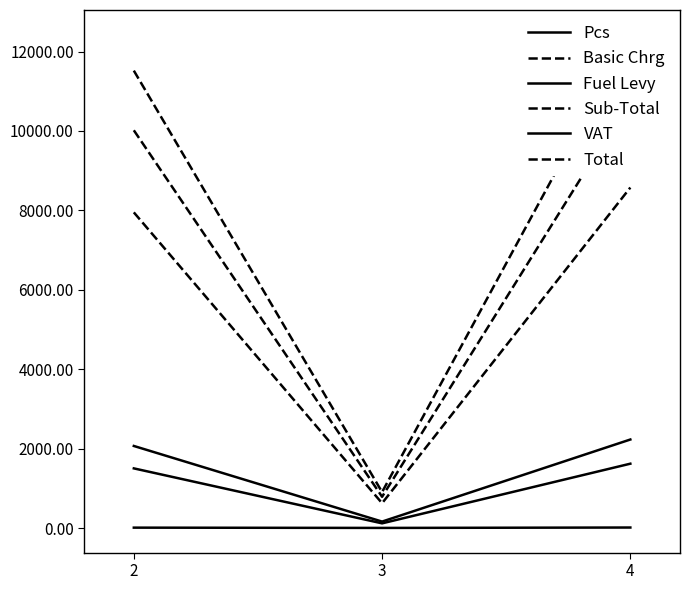

Between 2 and 3, which series saw the biggest shift?

Total